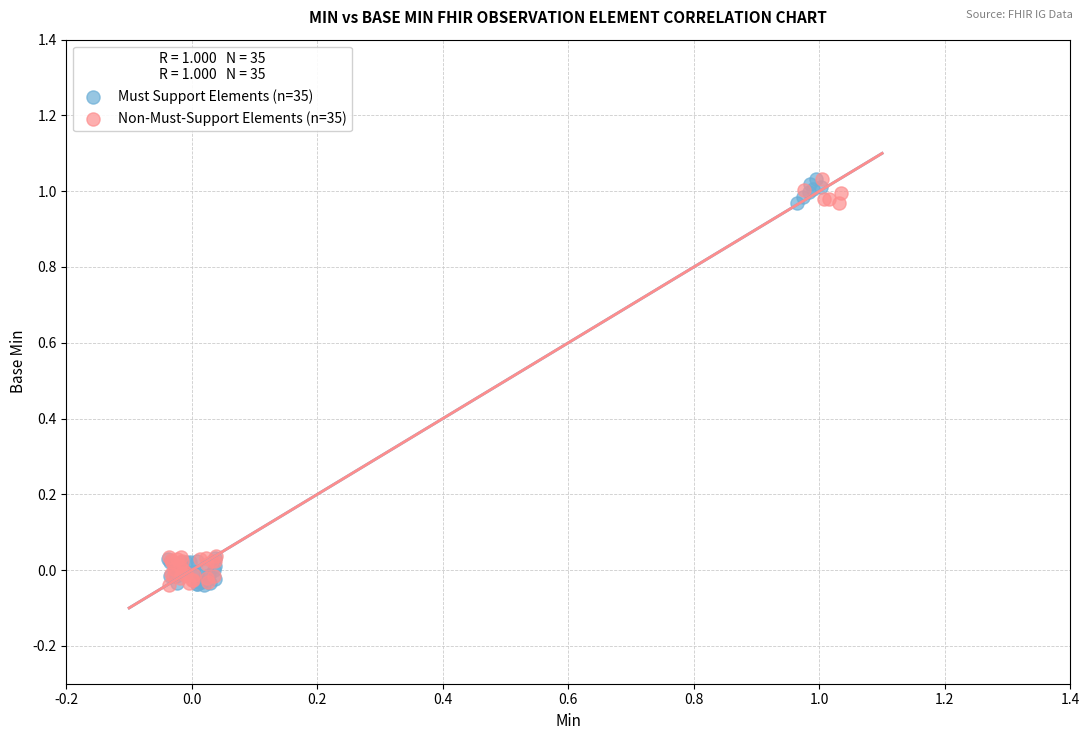

What are all the series names shown in the legend?

Must Support Elements (n=35), Non-Must-Support Elements (n=35)